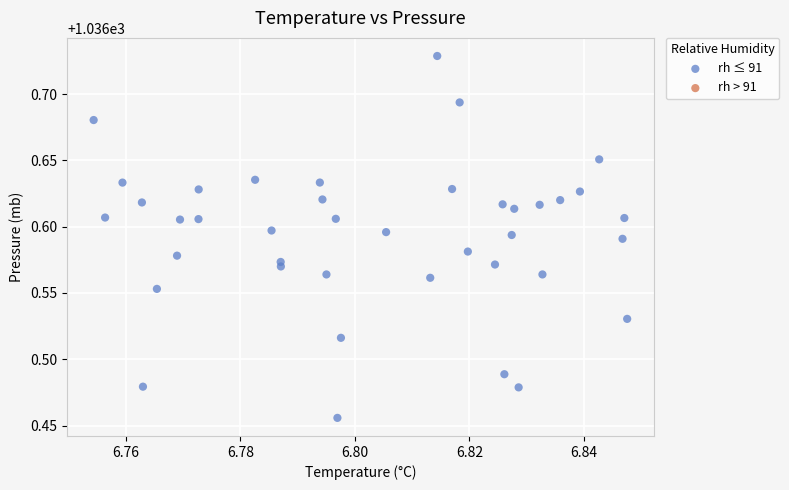

What is the range of Y values (max minus min)?

0.3